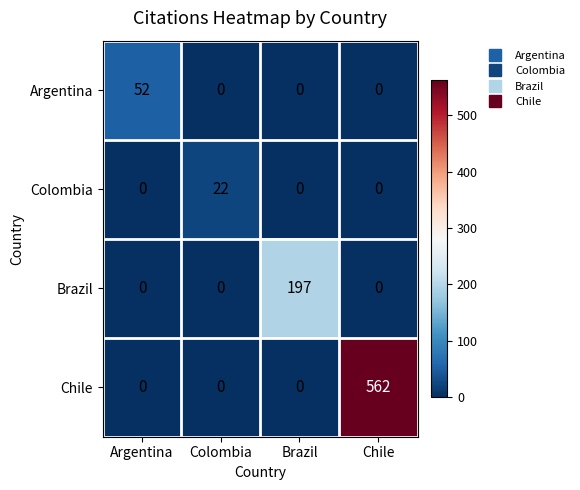

What is the maximum value shown in the chart?

562